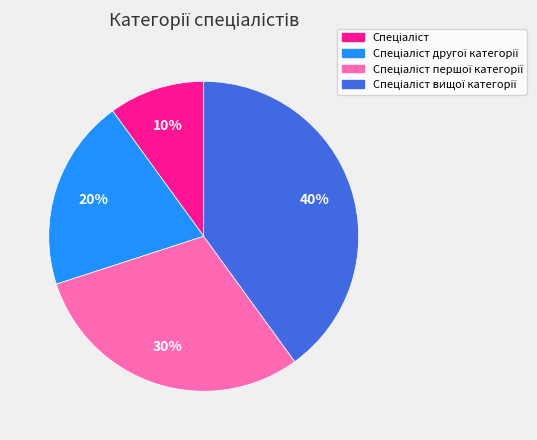

Is there a majority slice in this chart?

No